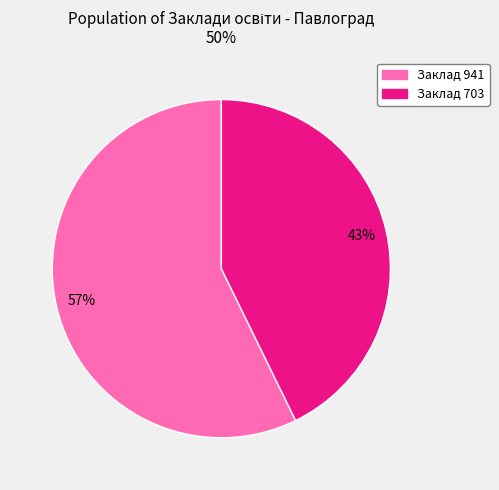

To the nearest percent, what is the average slice percentage?

50%